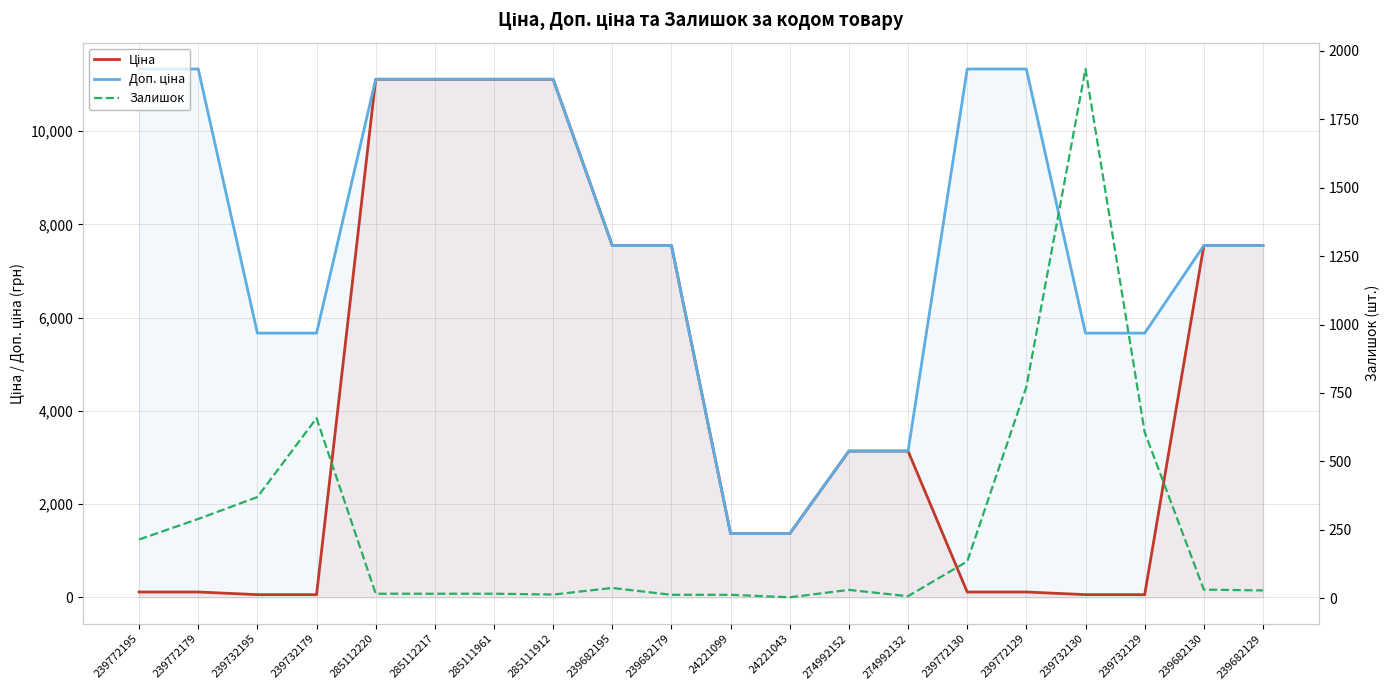

List the labels in order of Ціна value, smallest first.

239732195, 239732179, 239732130, 239732129, 239772195, 239772179, 239772130, 239772129, 24221099, 24221043, 274992152, 274992132, 239682195, 239682179, 239682130, 239682129, 285112220, 285112217, 285111961, 285111912